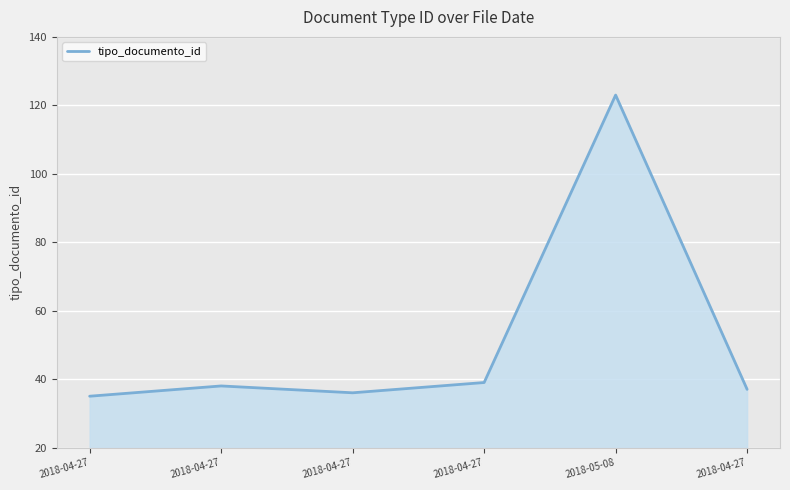

How many values are below 38?

3